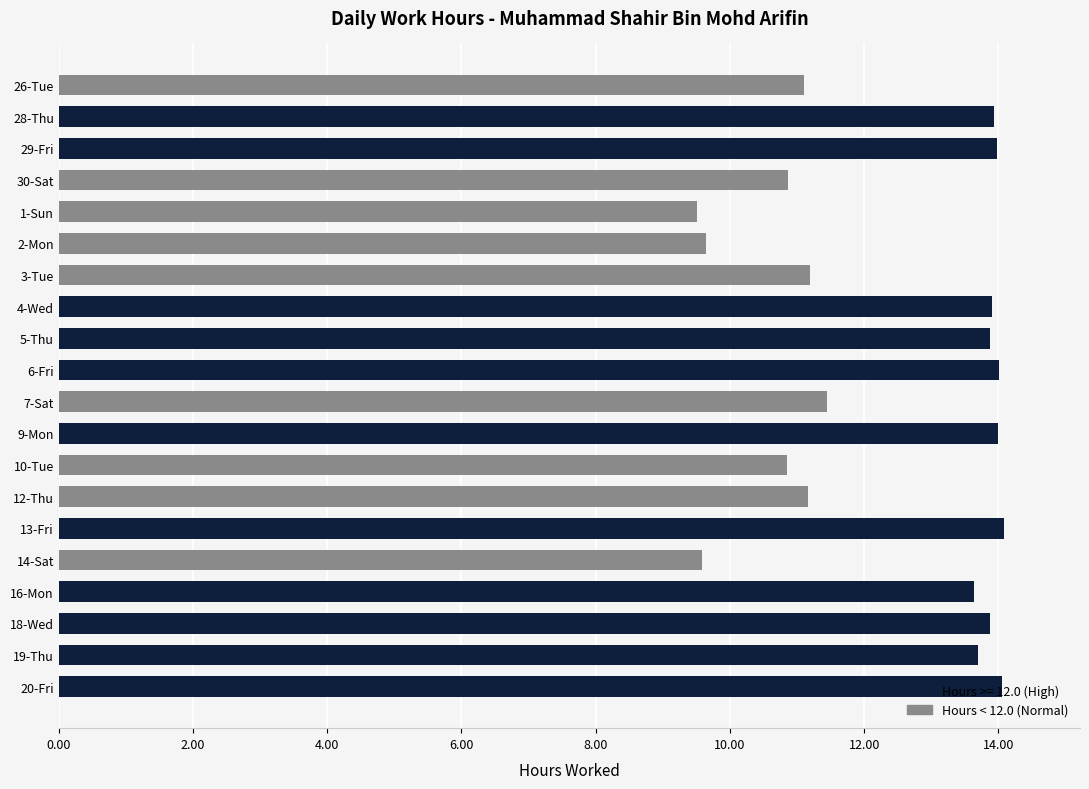

What is the label of the 7th bar from the bottom?

12-Thu